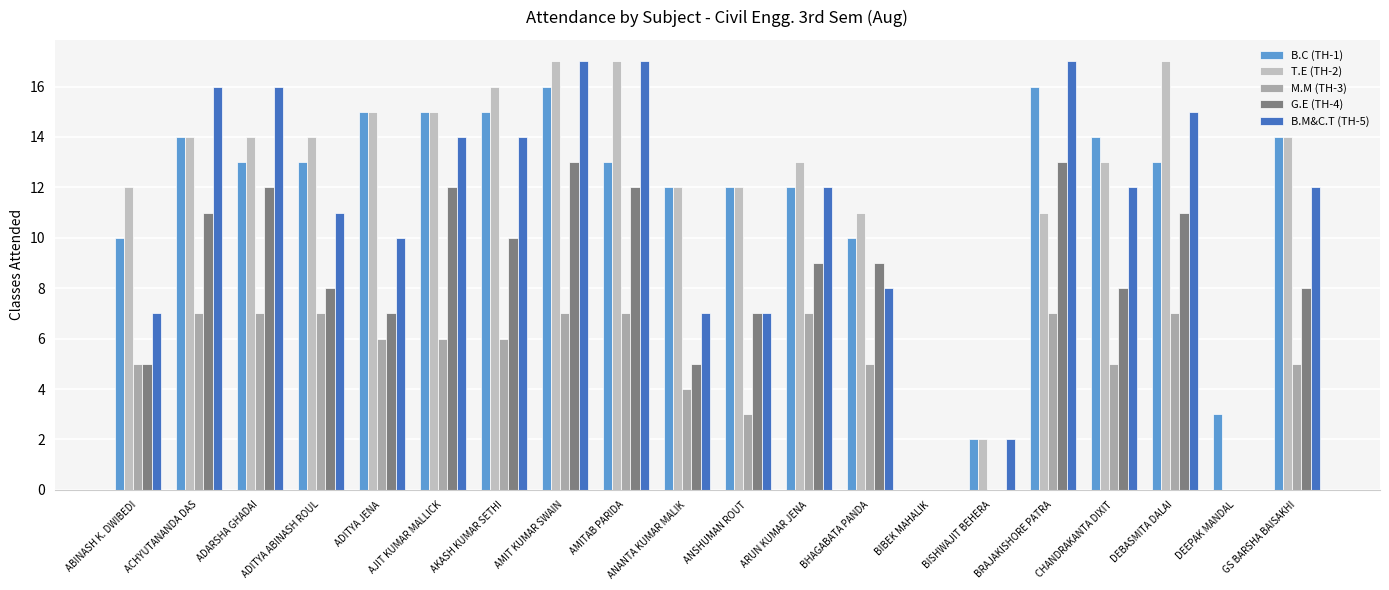

At which category is the sum across all series the highest?

AMIT KUMAR SWAIN